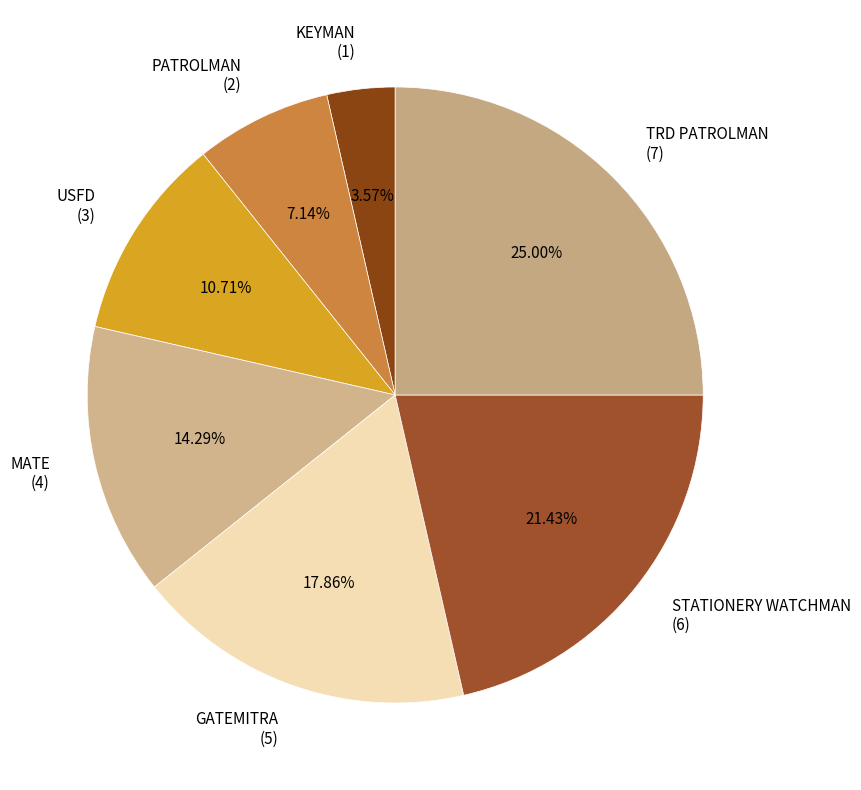

To the nearest percent, what is the difference between the PATROLMAN and USFD slice percentages?

4%